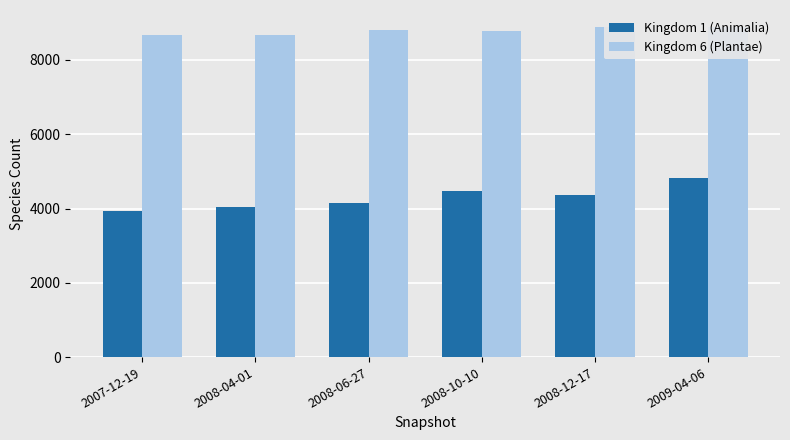

What is the average value of the Kingdom 1 (Animalia) series?

4291